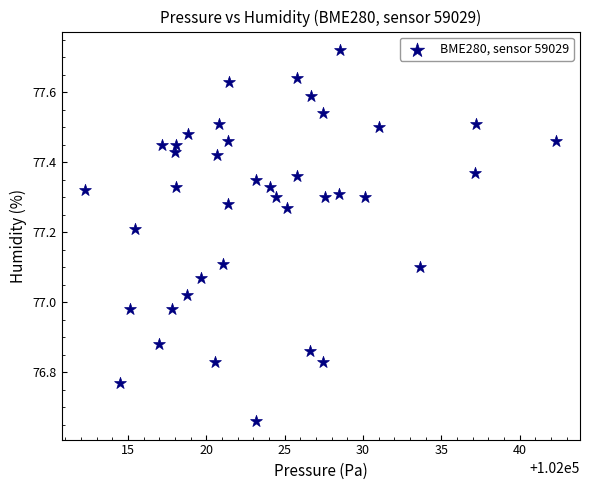

What is the range of X values (max minus min)?

30.1